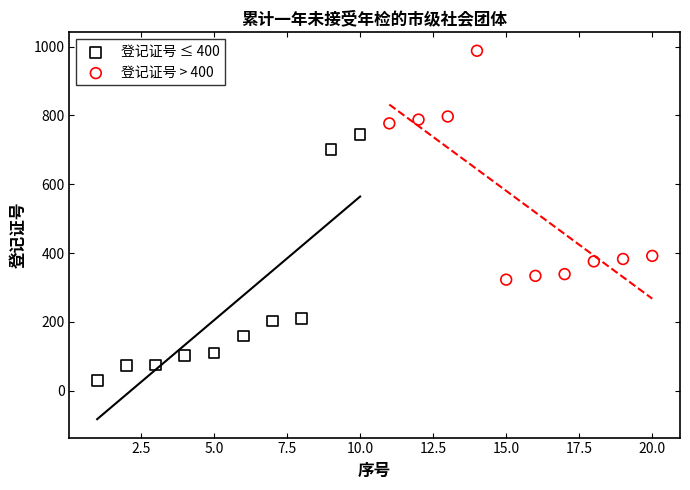

Which series reaches the maximum Y coordinate?

登记证号 > 400